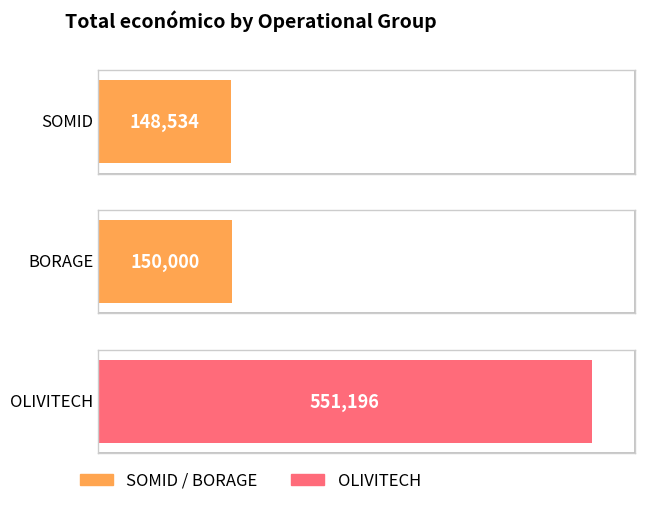

Rank the categories by value from lowest to highest.

SOMID, BORAGE, OLIVITECH